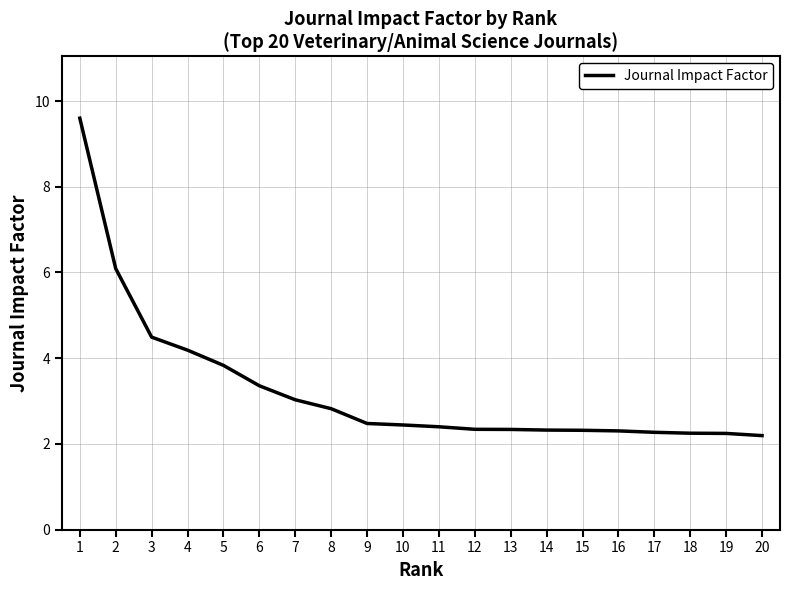

Approximately how many times larger is the value at 10 compared to 15?

1.1